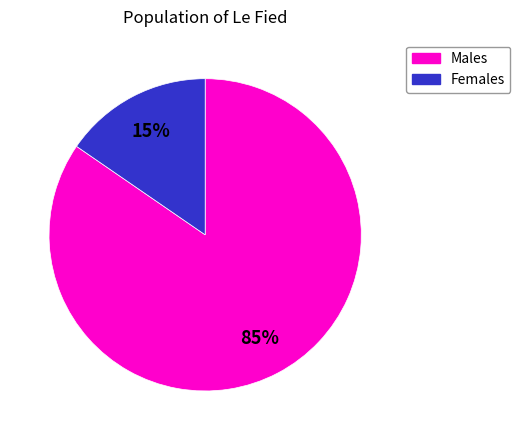

To the nearest percent, what portion does Males represent?

85%